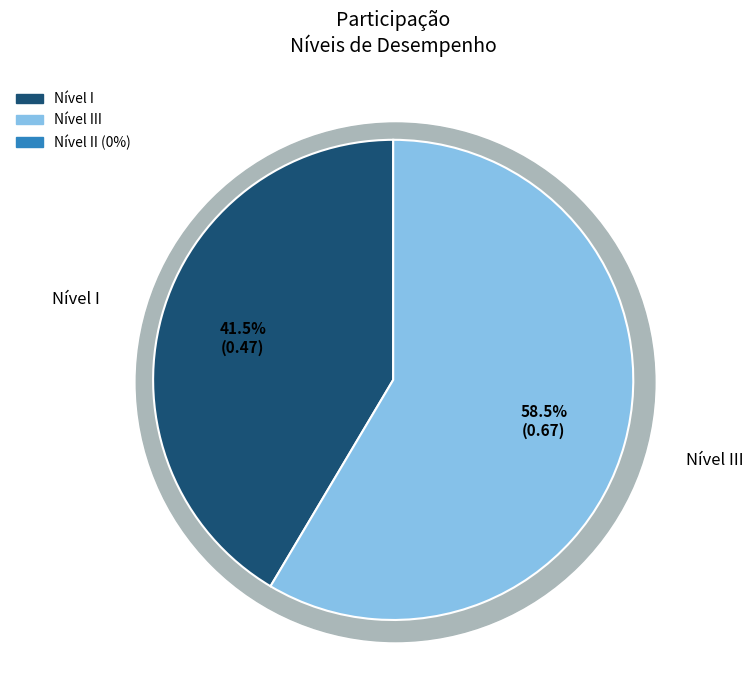

Which slice is the smallest?

Nível II